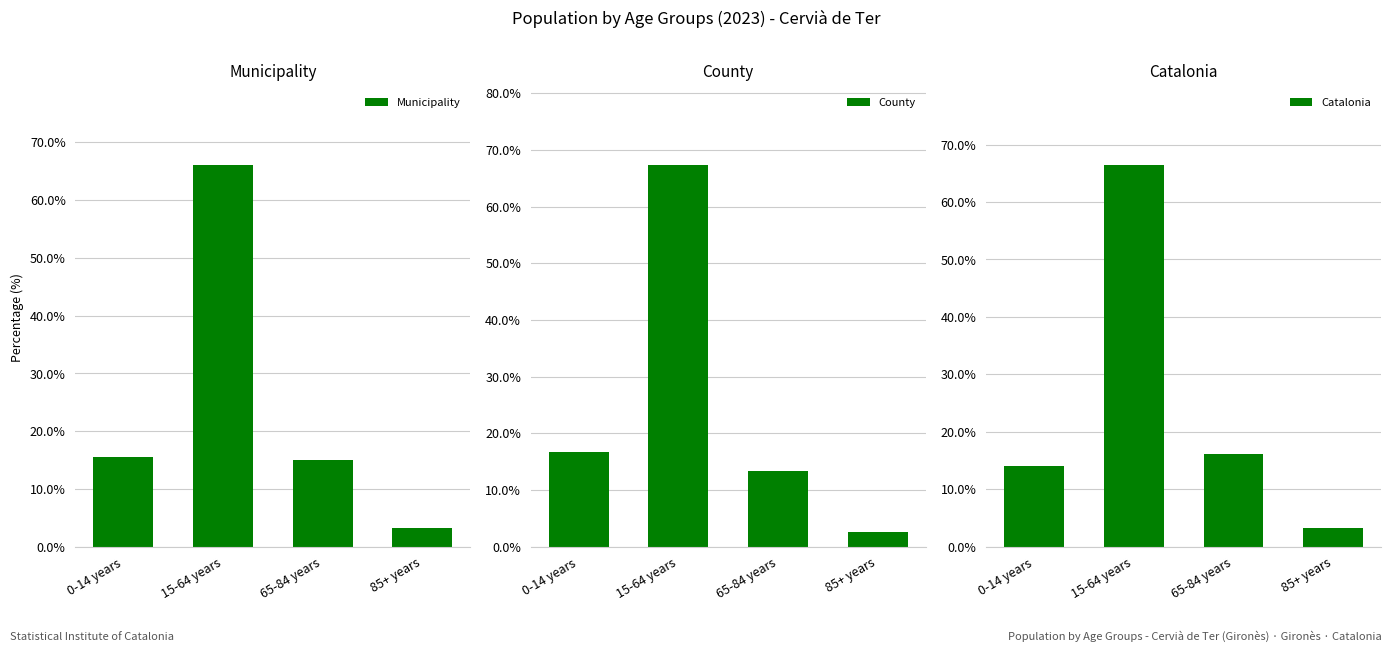

Is it true that County equals 4.2 at 85+ years?

False